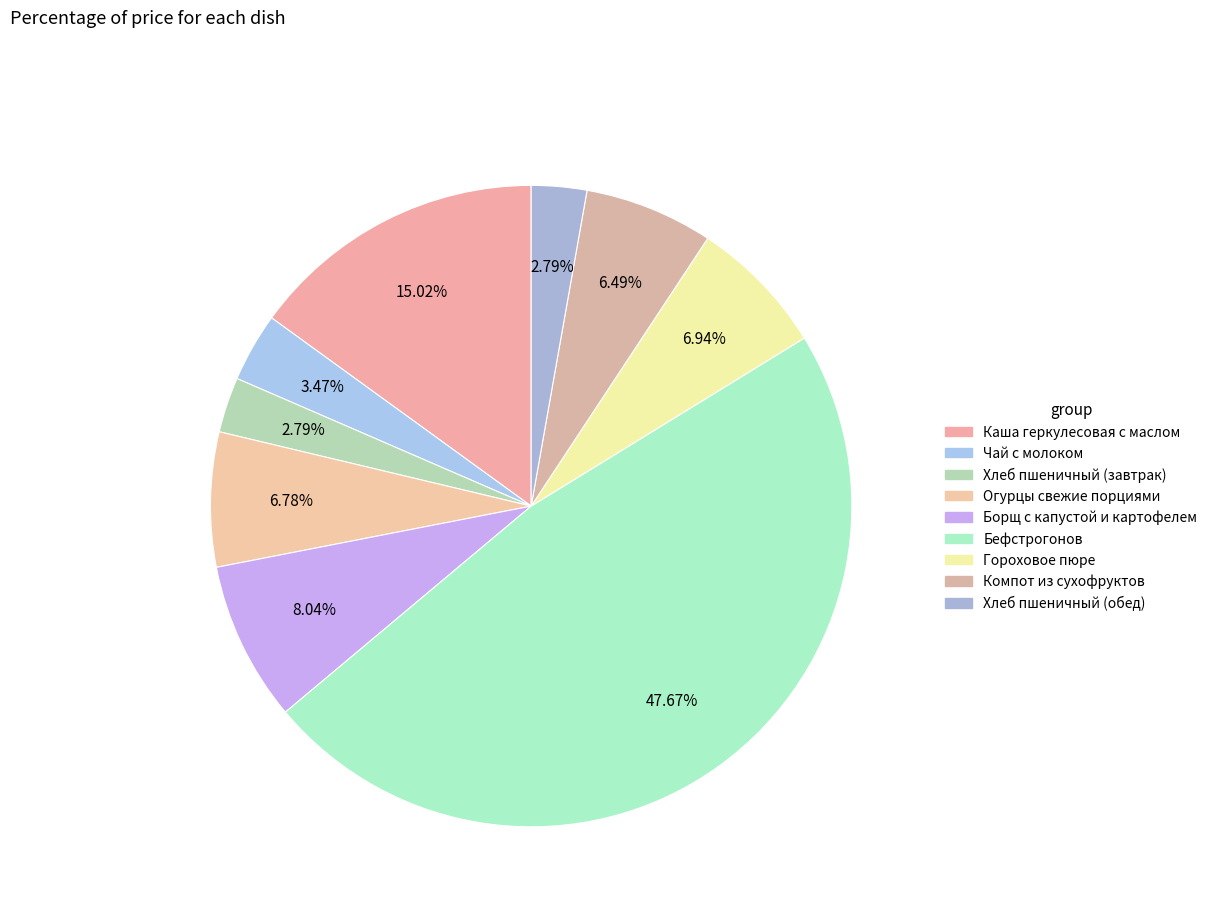

To the nearest percent, what is the combined percentage of Хлеб пшеничный (обед) and Хлеб пшеничный (завтрак)?

6%